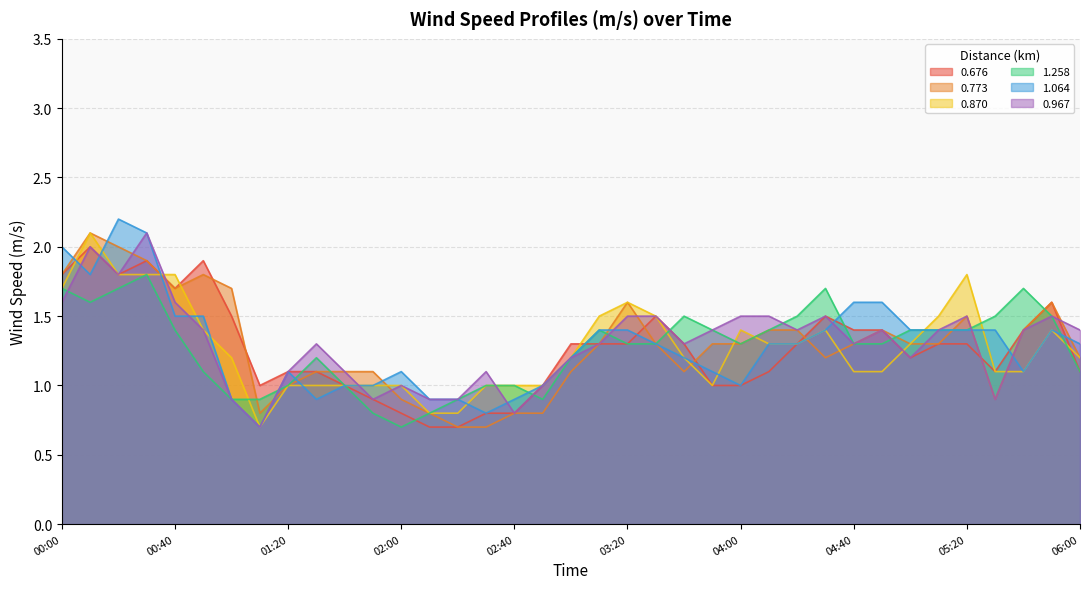

What is the total value across all series at 05:50?

9.0